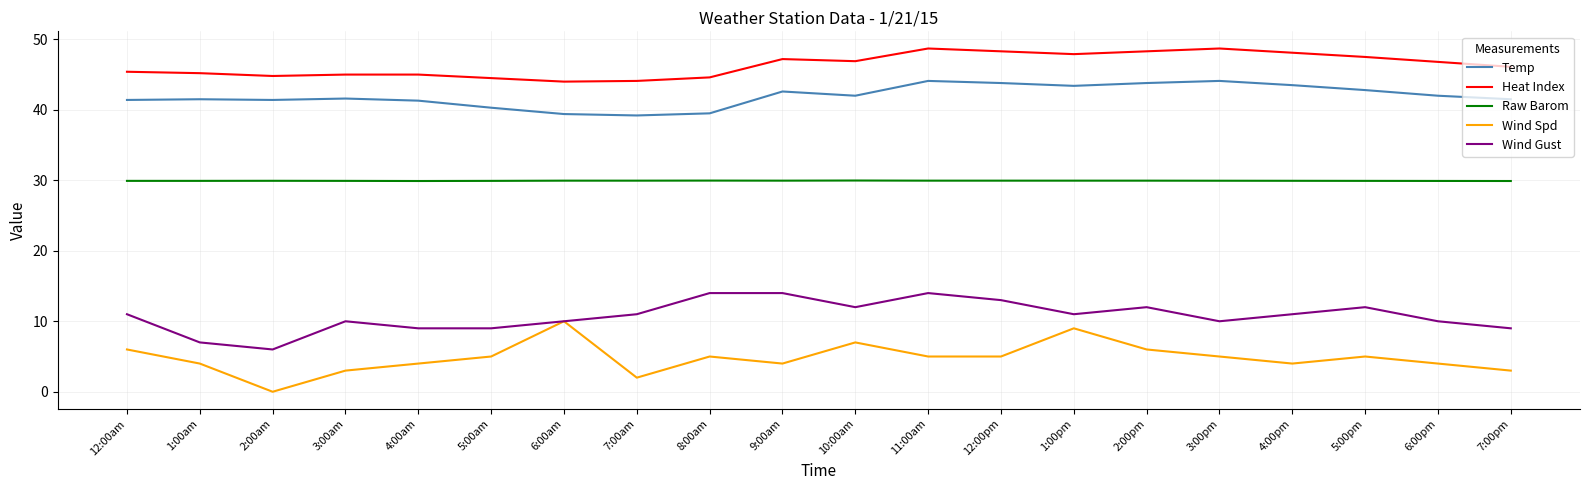

True or false: Temp has more than 0 points higher than both neighbors.

True